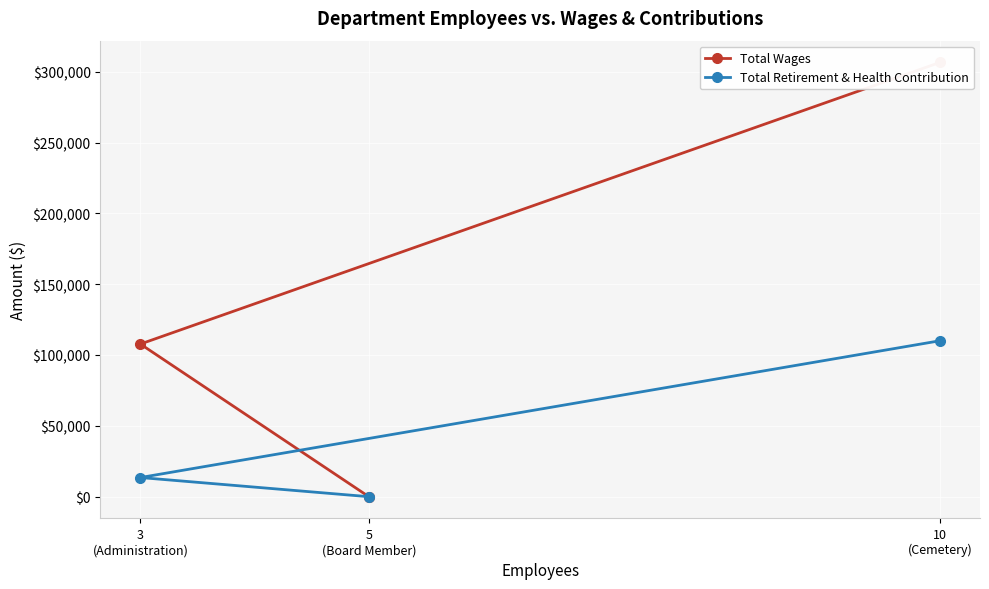

At 3
(Administration), list the series in order from smallest to largest.

Total Retirement & Health Contribution, Total Wages